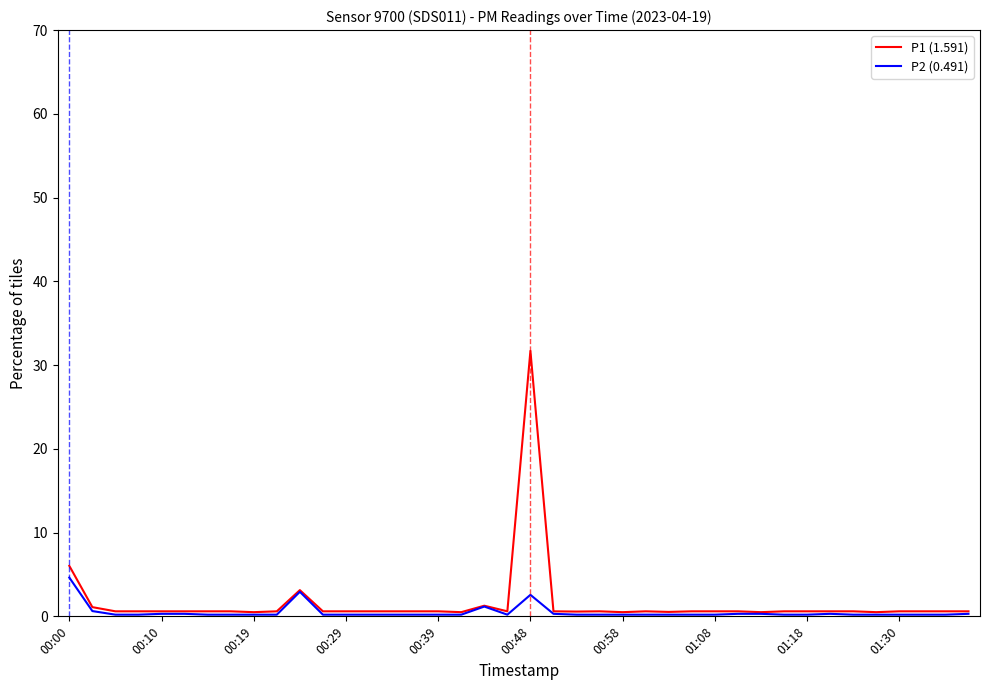

Rank the series by their maximum value, from highest to lowest.

P1 (1.591), P2 (0.491)